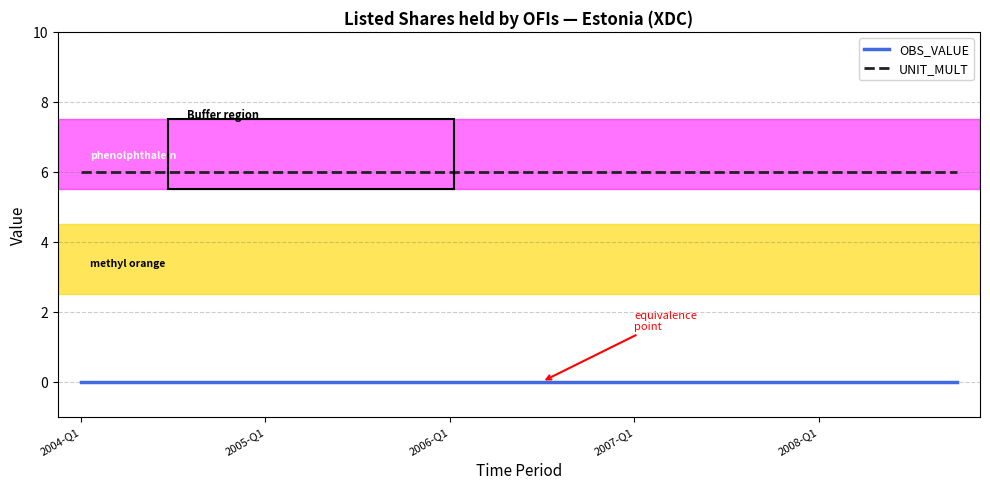

Does the chart display data point markers on the line(s)?

No